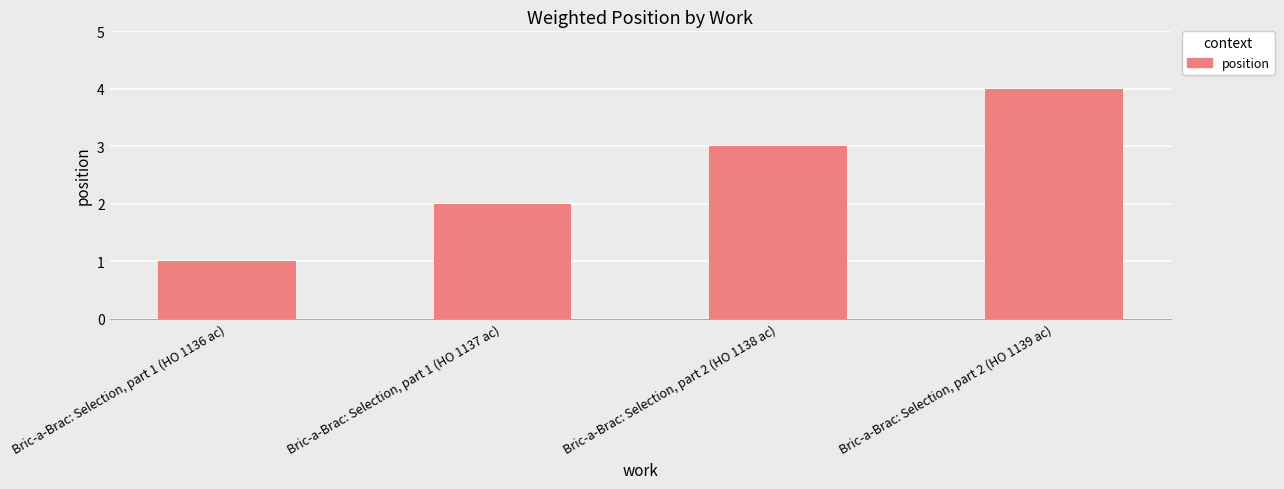

What is the difference between the values at Bric-a-Brac: Selection, part 2 (HO 1139 ac) and Bric-a-Brac: Selection, part 2 (HO 1138 ac)?

1